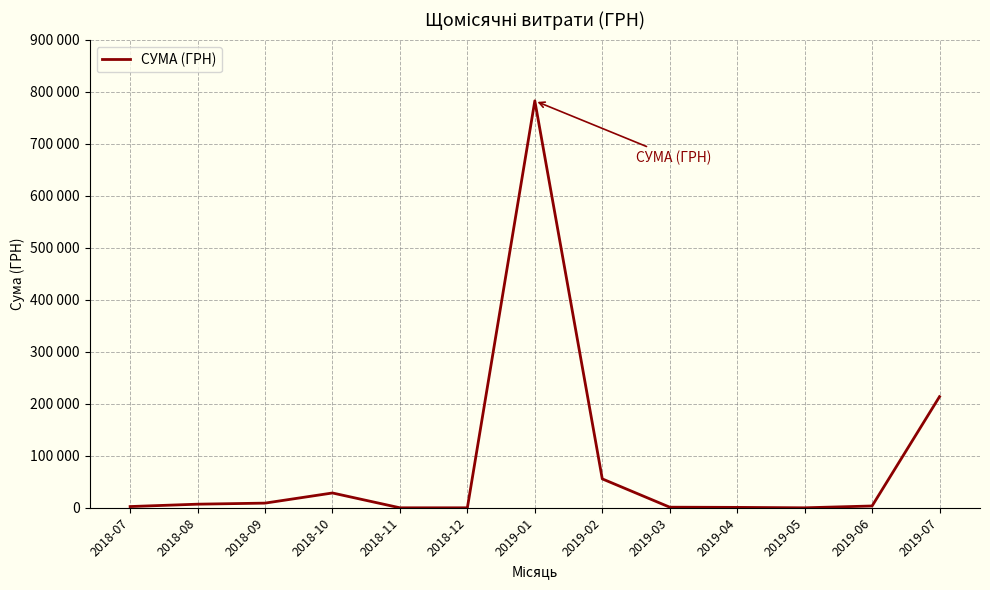

What is the average value?

84947.8